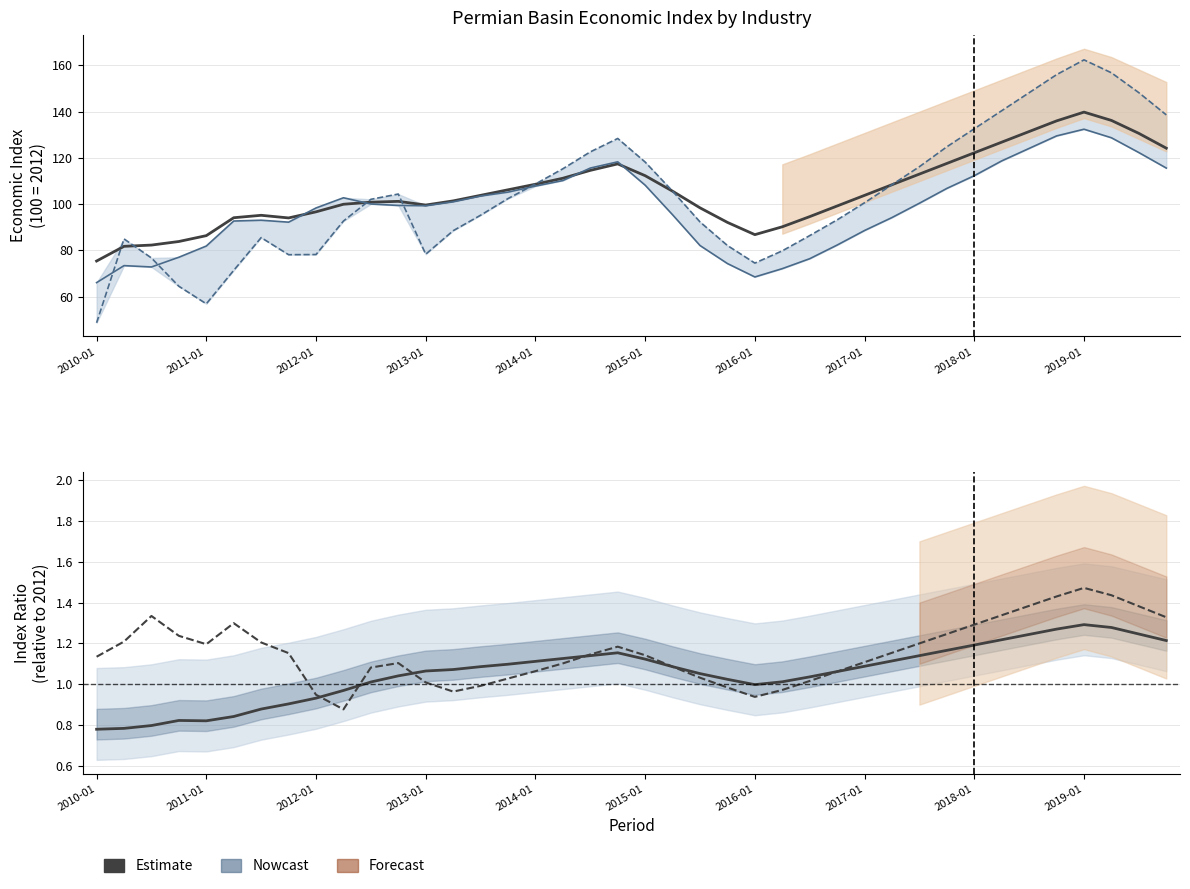

How many data points are above 1?

29